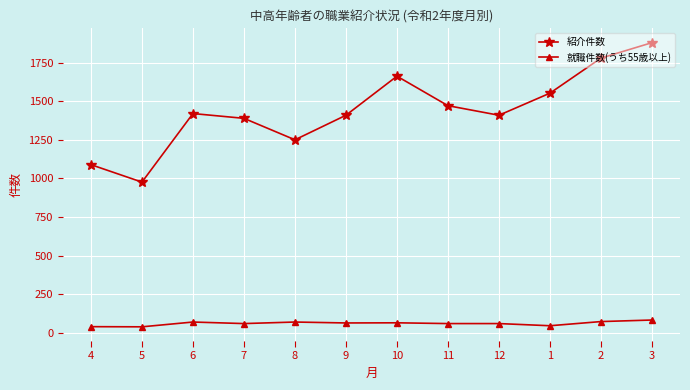

What is the sum of all 紹介件数 values?

17285